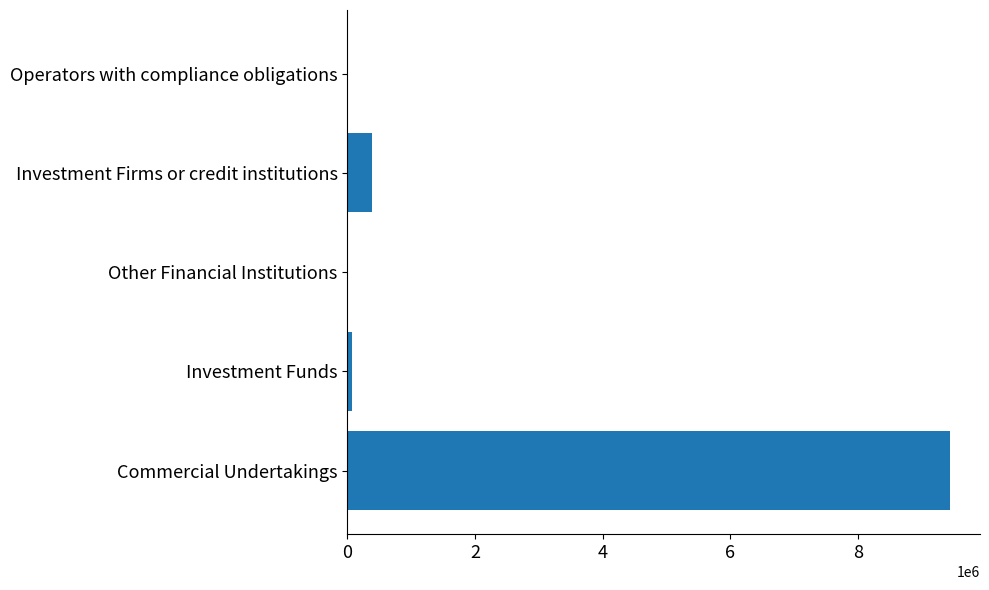

Reading bottom to top, list all the values displayed in this chart.

Commercial Undertakings=9444522	Investment Funds=72897	Other Financial Institutions=0	Investment Firms or credit institutions=381814	Operators with compliance obligations=0